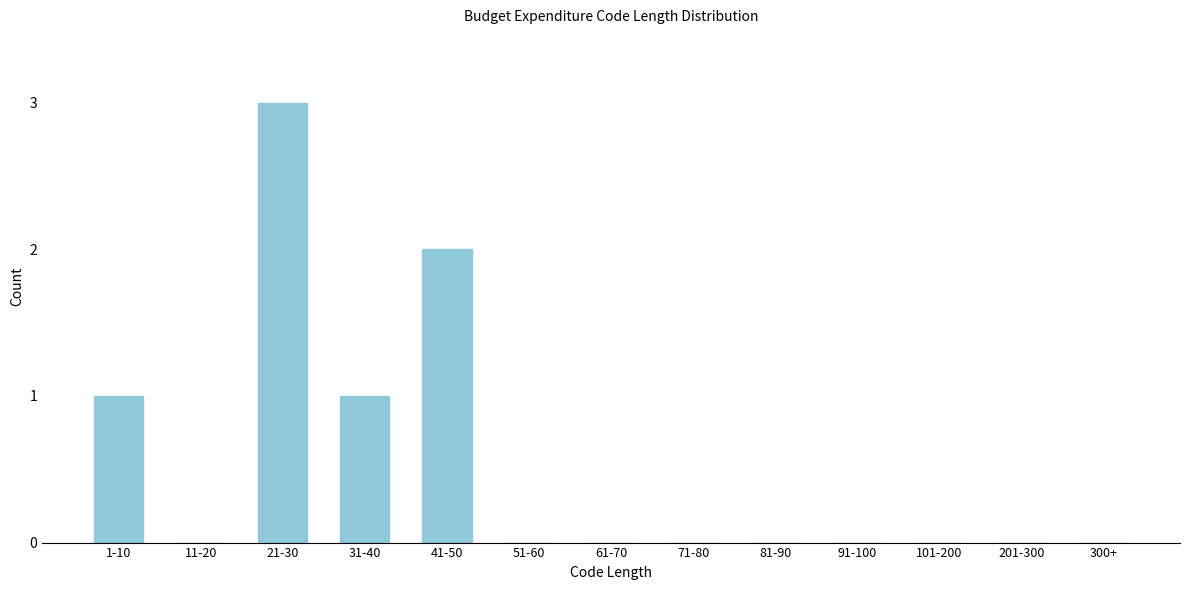

Reading left to right, list all the values displayed in this chart.

1-10=1	11-20=0	21-30=3	31-40=1	41-50=2	51-60=0	61-70=0	71-80=0	81-90=0	91-100=0	101-200=0	201-300=0	300+=0